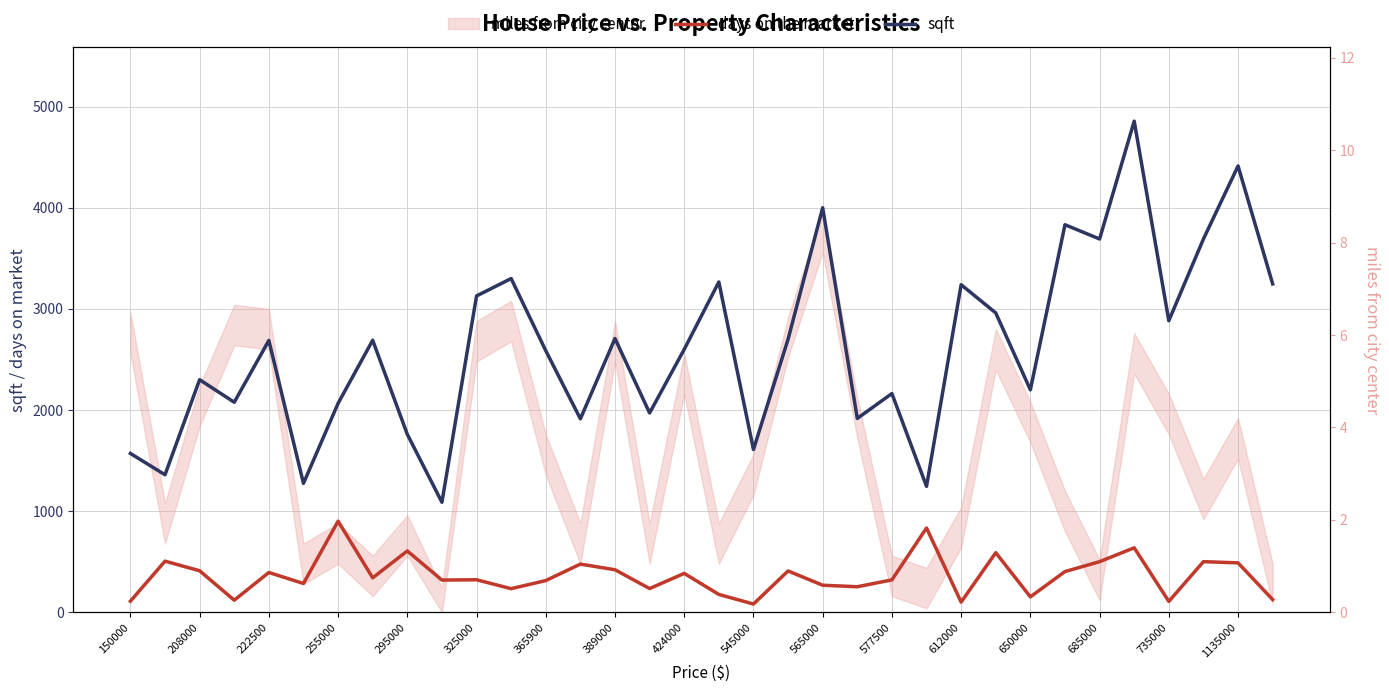

True or false: sqft and days on the market cross at least once.

False